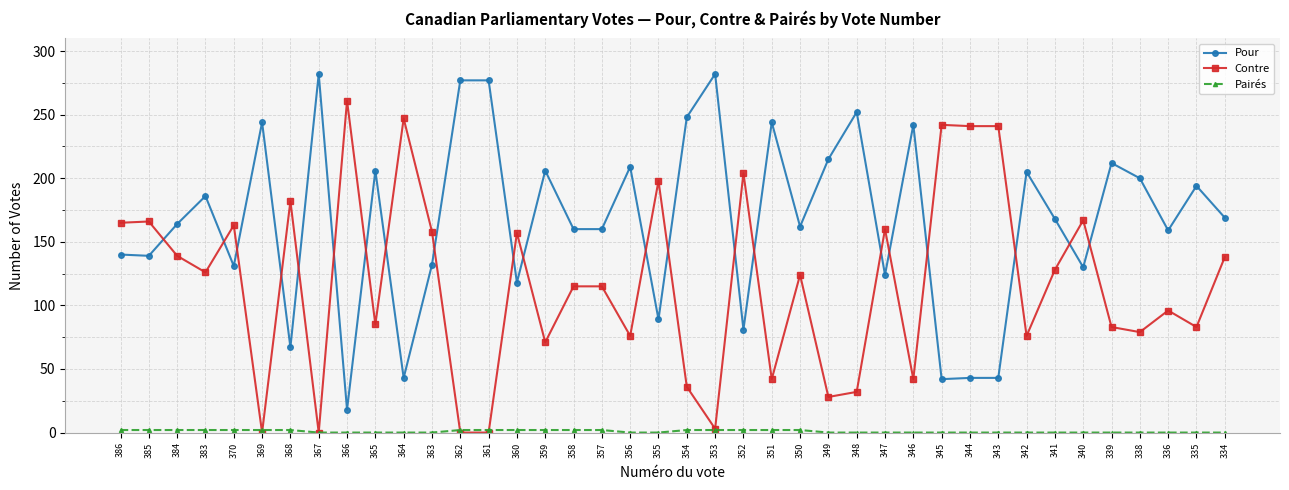

Which series has the largest total across all categories?

Pour